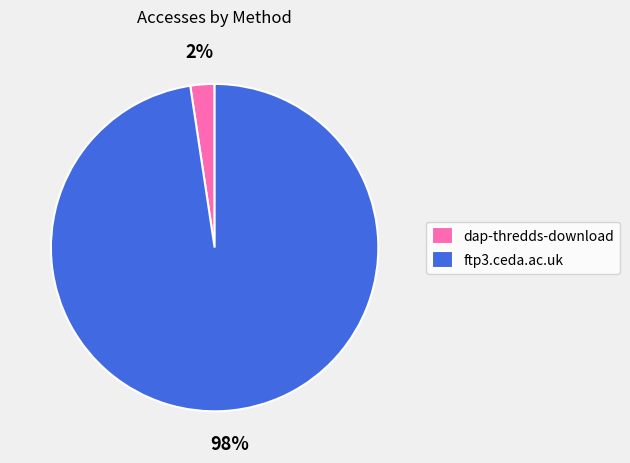

To the nearest percent, what portion does dap-thredds-download represent?

2%